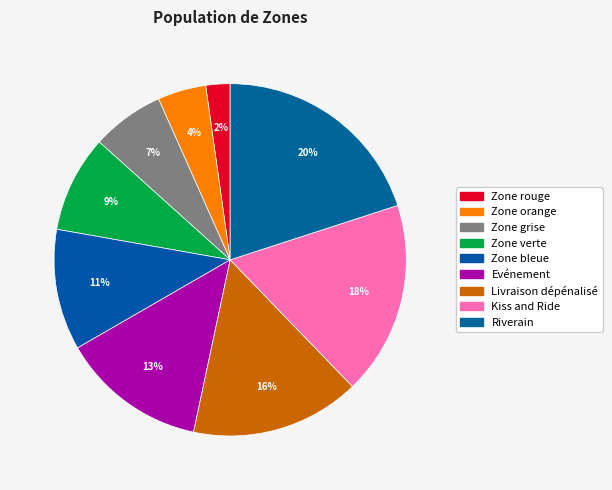

The Zone orange slice represents 16% of the pie. True or false?

False